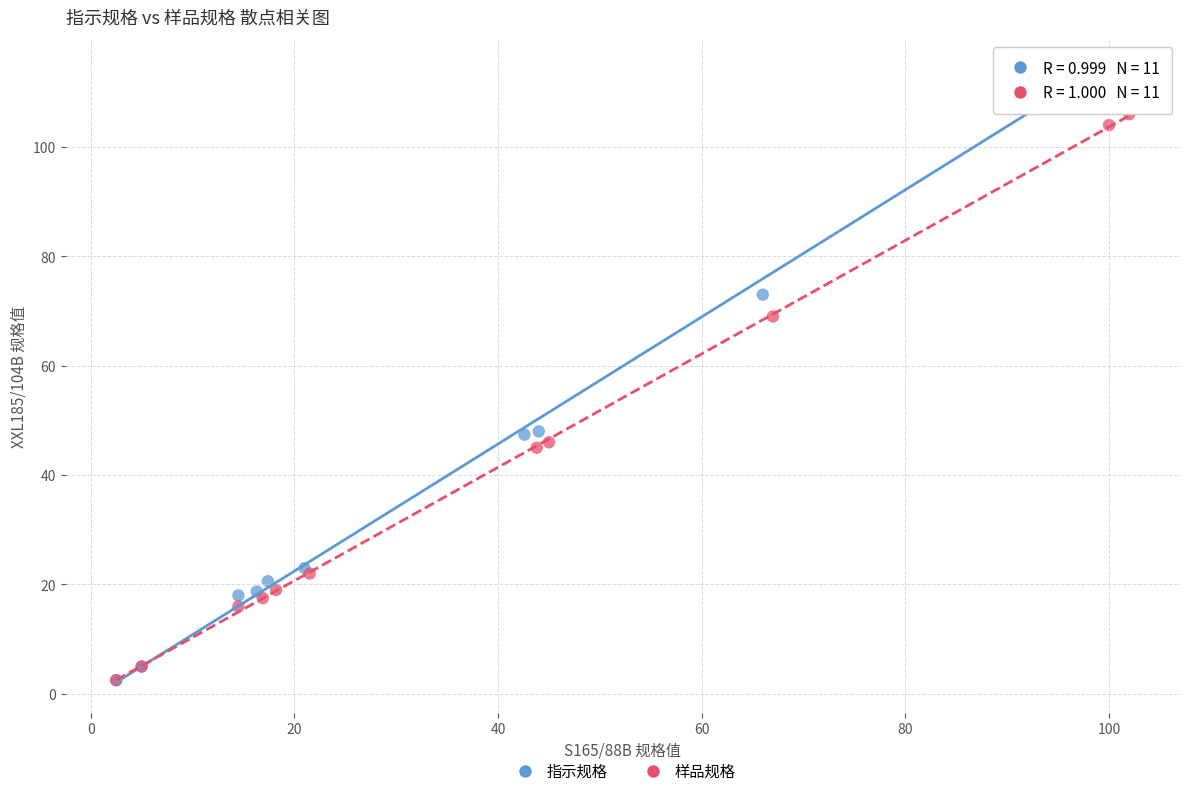

Which series has the widest spread of Y values?

指示规格